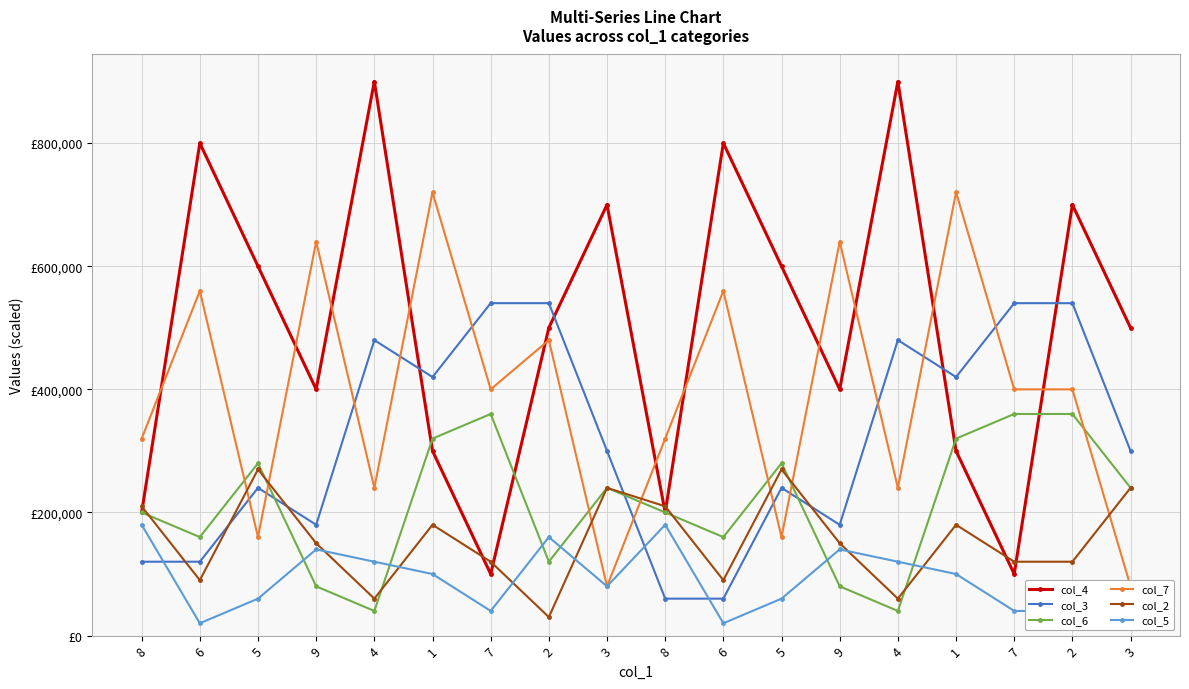

Is the value of col_2 at 8 greater than the value of col_7 at 3?

Yes